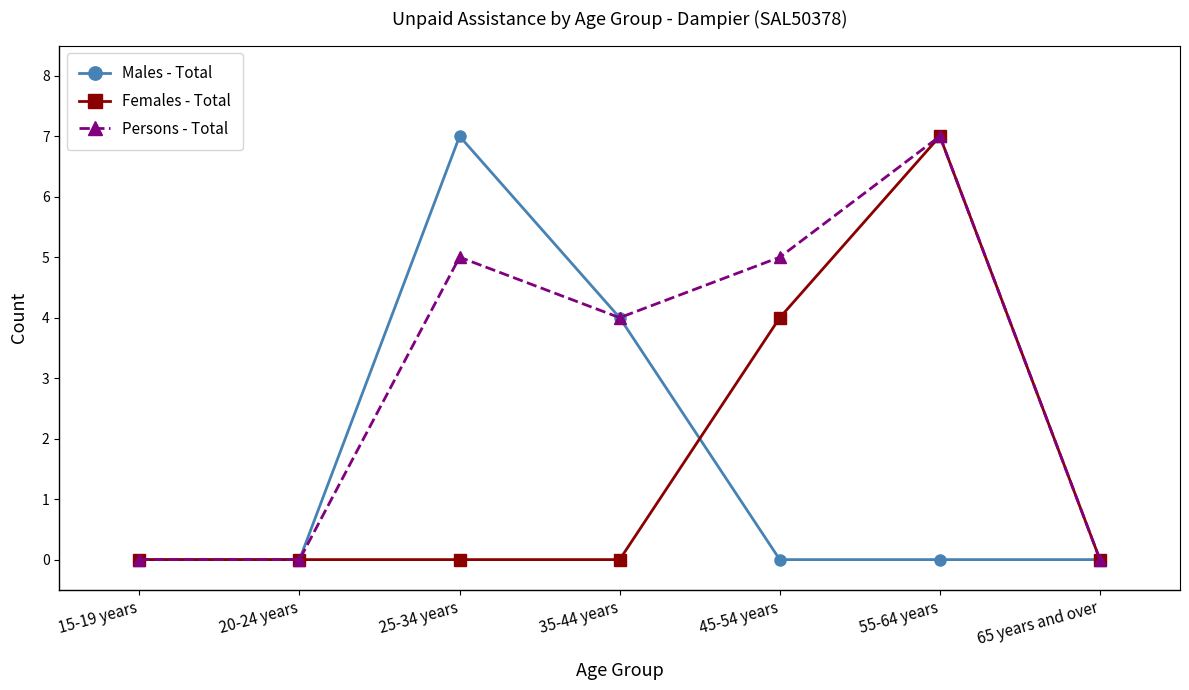

Between 25-34 years and 65 years and over, which series saw the biggest shift?

Males - Total